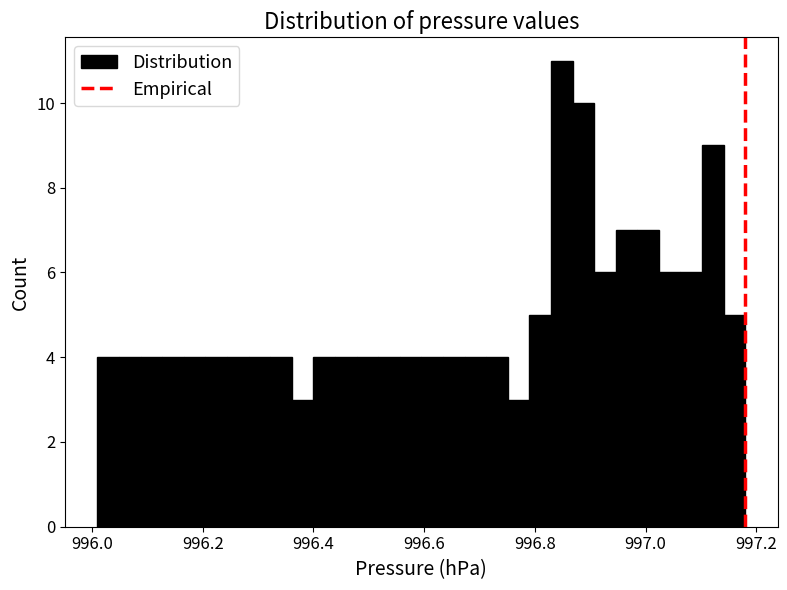

Around what value on the x-axis is the tallest bar? Give the approximate position of its centre, as read against the axis.

996.84